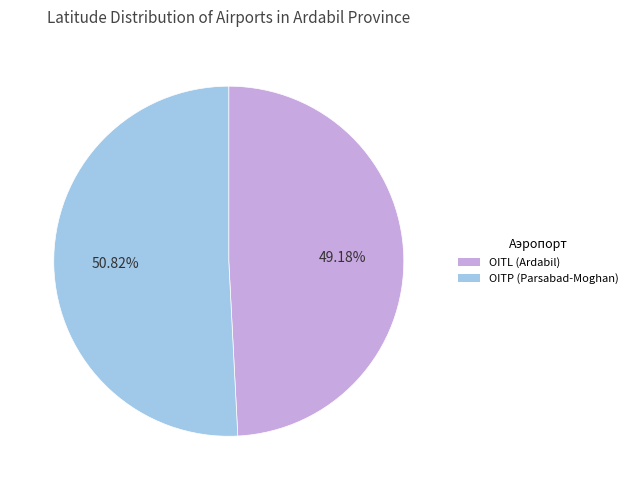

Combined, what portion of the pie is OITP (Parsabad-Moghan) and OITL (Ardabil)?

100.0%